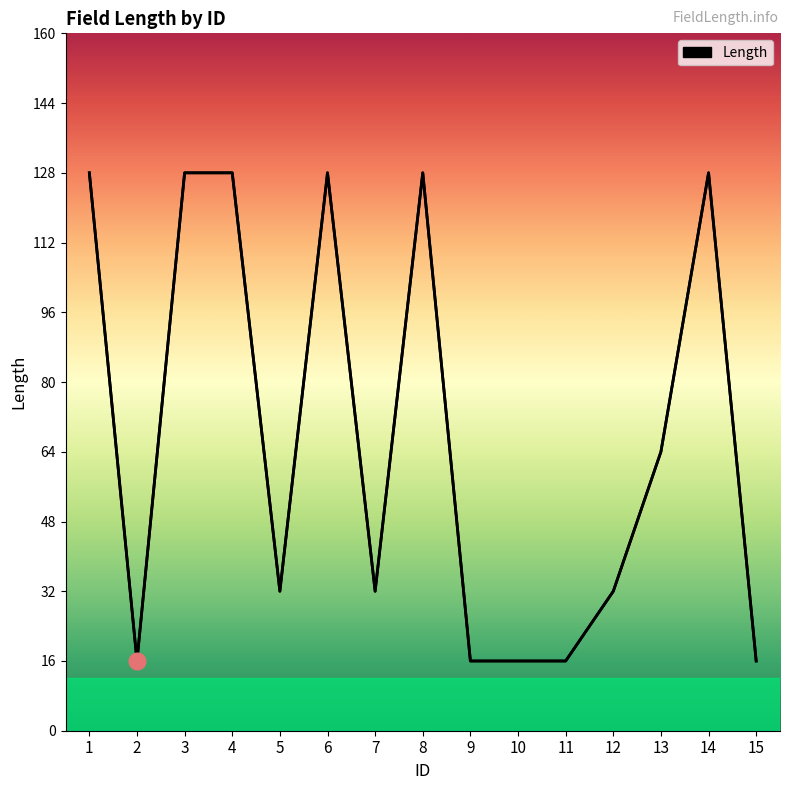

What is the greatest value displayed?

128